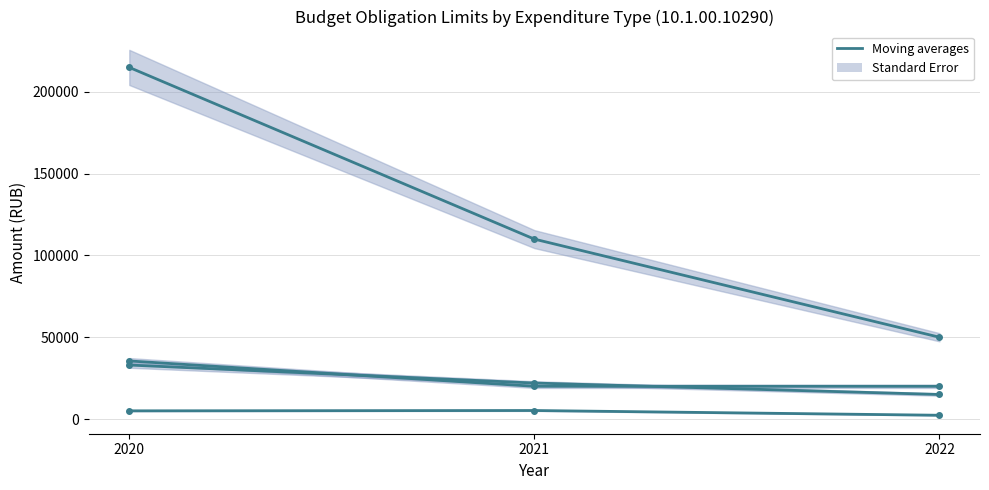

What is the sum of all 226 (10.1.00.10290) values?

375000